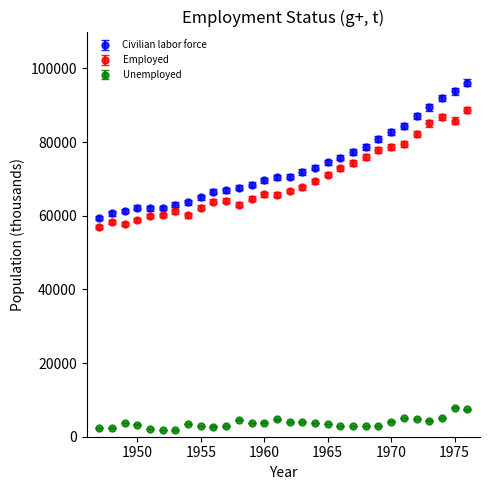

True or false: Unemployed and Employed intersect in this chart.

False